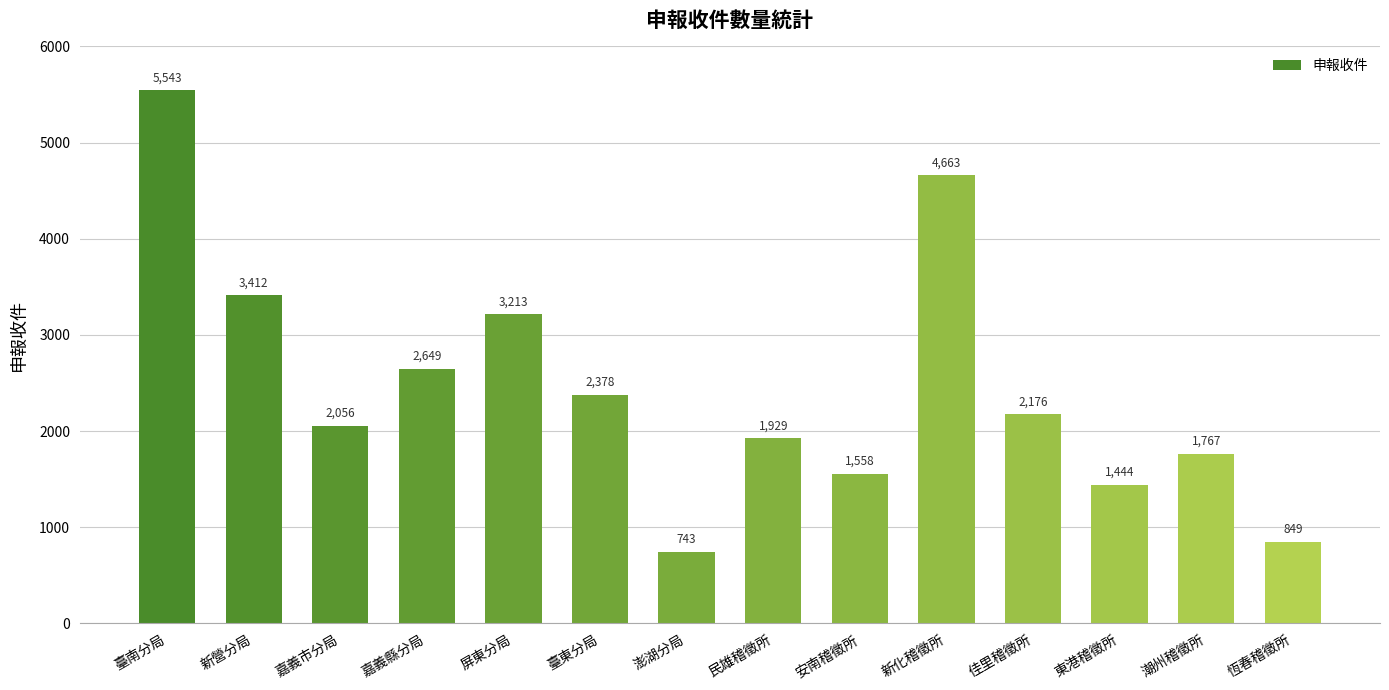

List the labels in order of value, smallest first.

澎湖分局, 恆春稽徵所, 東港稽徵所, 安南稽徵所, 潮州稽徵所, 民雄稽徵所, 嘉義市分局, 佳里稽徵所, 臺東分局, 嘉義縣分局, 屏東分局, 新營分局, 新化稽徵所, 臺南分局